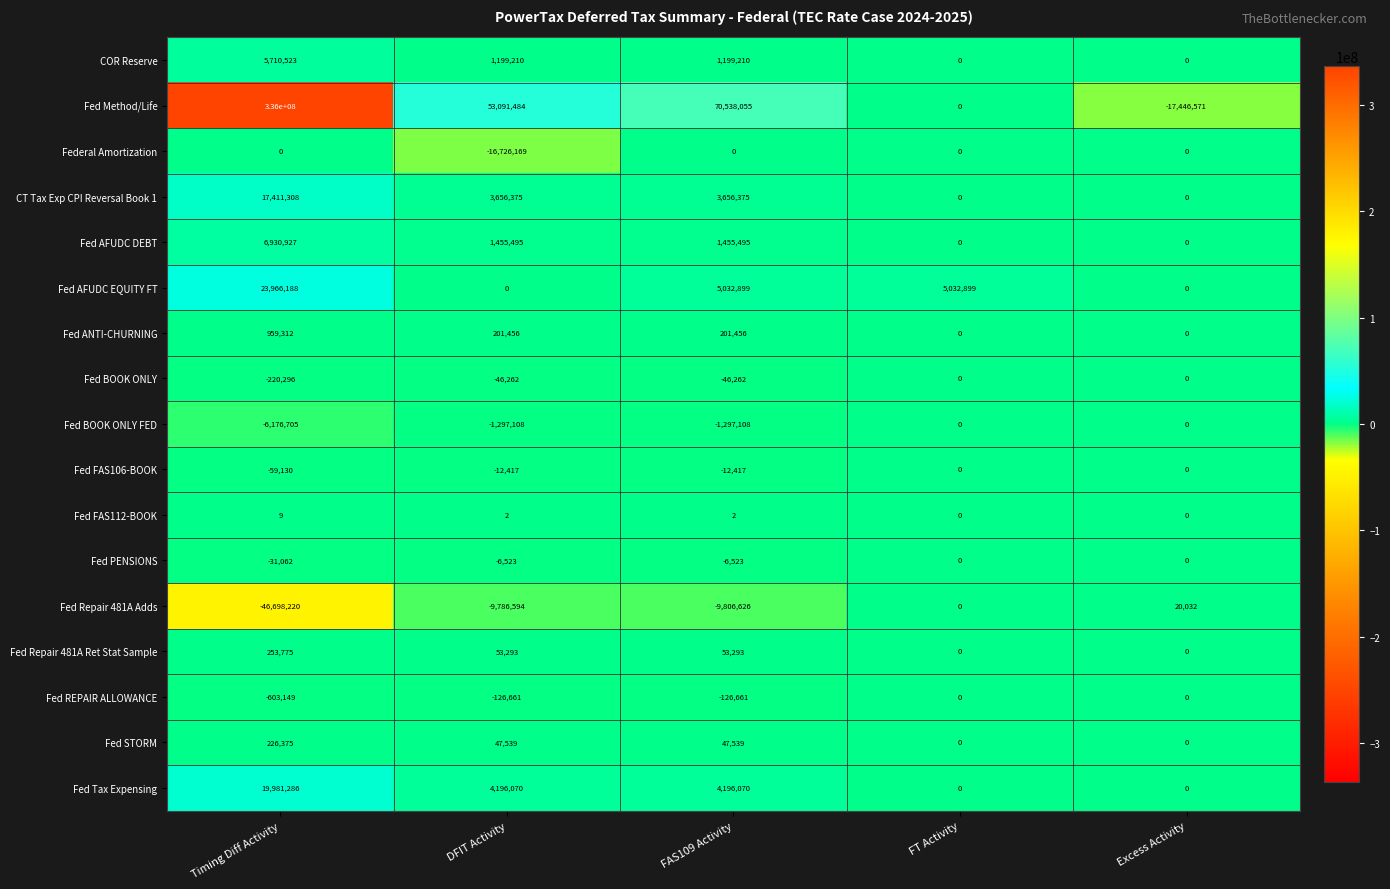

What is the difference between the maximum and minimum values in the Fed REPAIR ALLOWANCE series?

603149